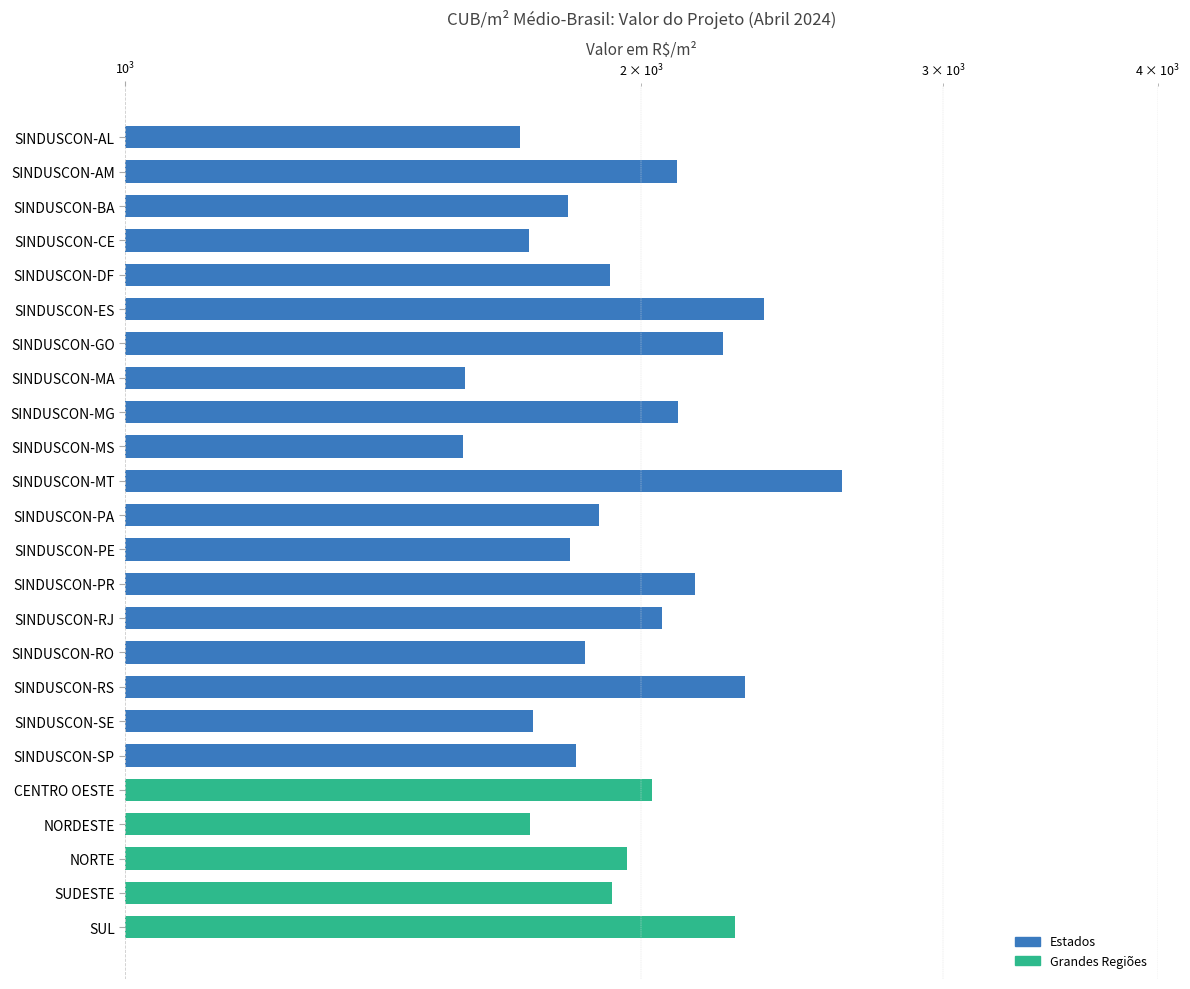

What is the greatest value displayed?

2617.1